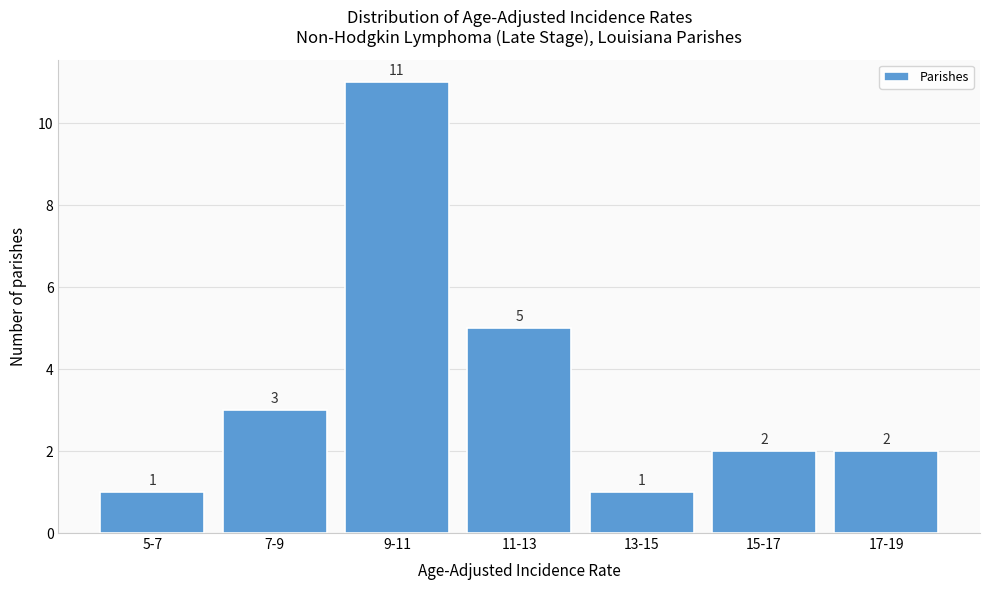

Reading right to left, transcribe all the data shown in this chart.

2	2	1	5	11	3	1